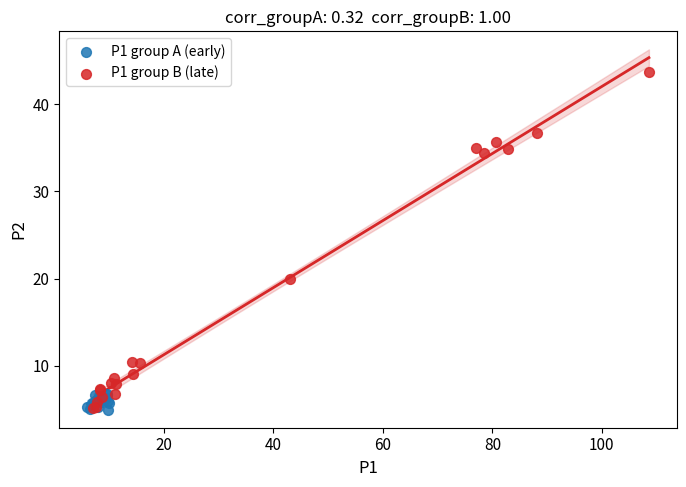

Which series reaches the maximum Y coordinate?

P1 group B (late)